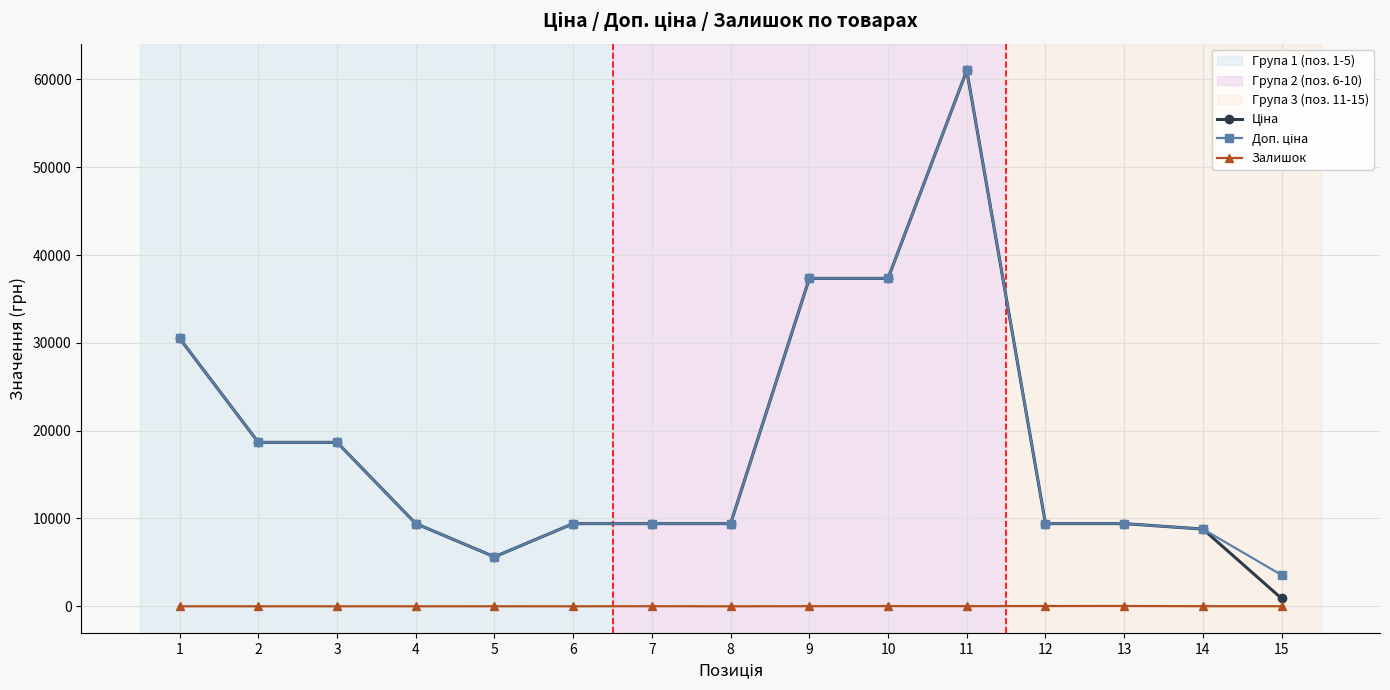

What is the difference between the highest and lowest values at 4?

9416.9